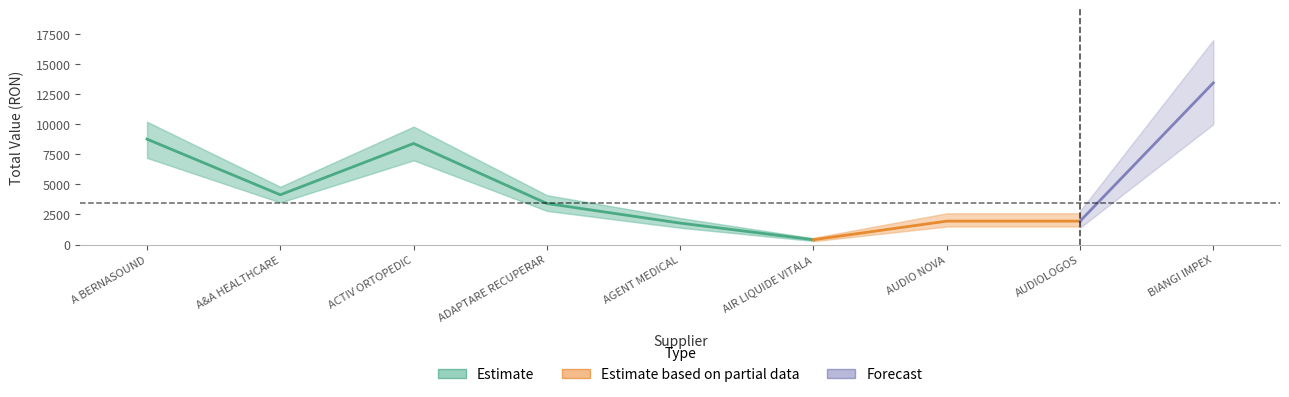

Does the chart display data point markers on the line(s)?

No